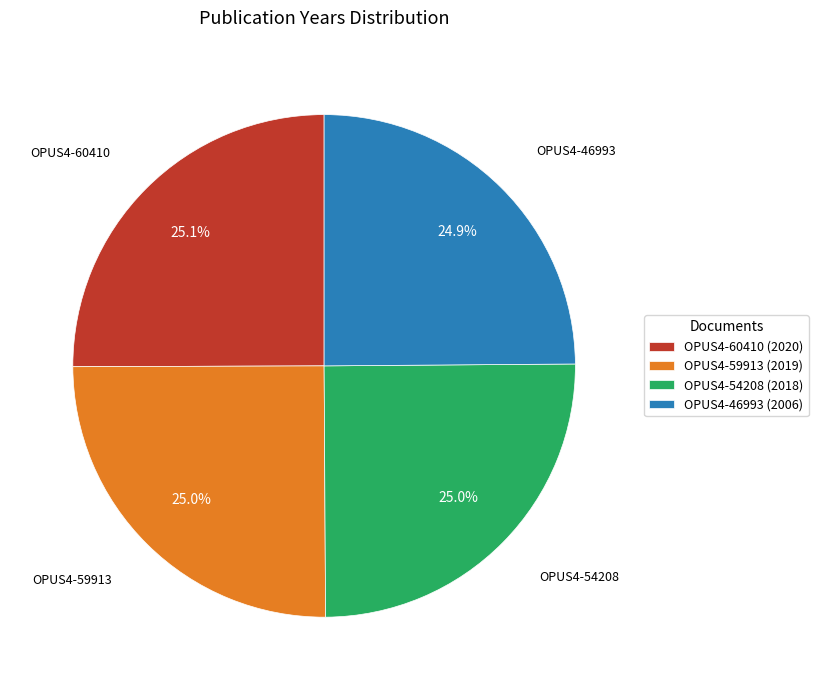

Approximately how many times larger is the value at OPUS4-54208 (2018) compared to OPUS4-59913 (2019)?

1.0